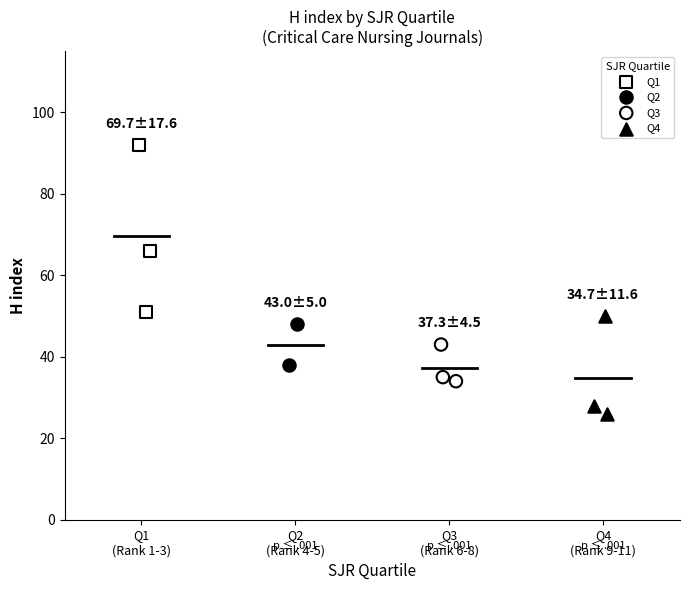

Which series reaches the minimum Y coordinate?

Q4